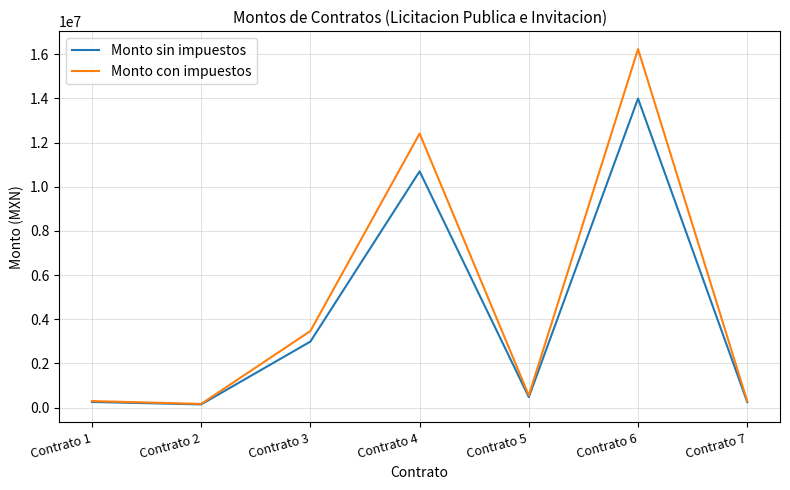

Count the number of categories in the chart.

7